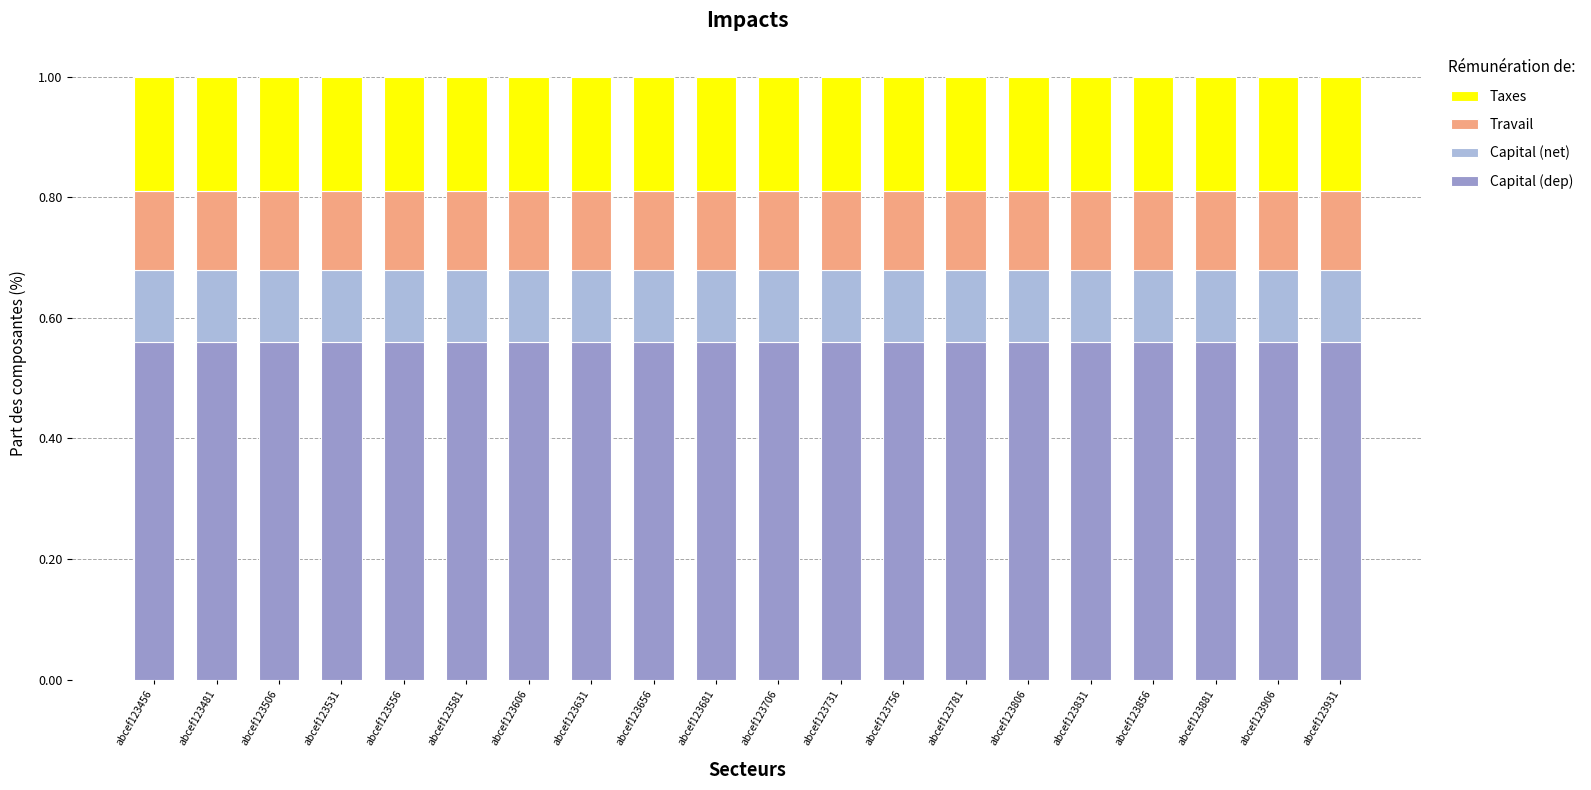

The Capital (dep) series shows 1.0 at abcef123856. True or false?

False